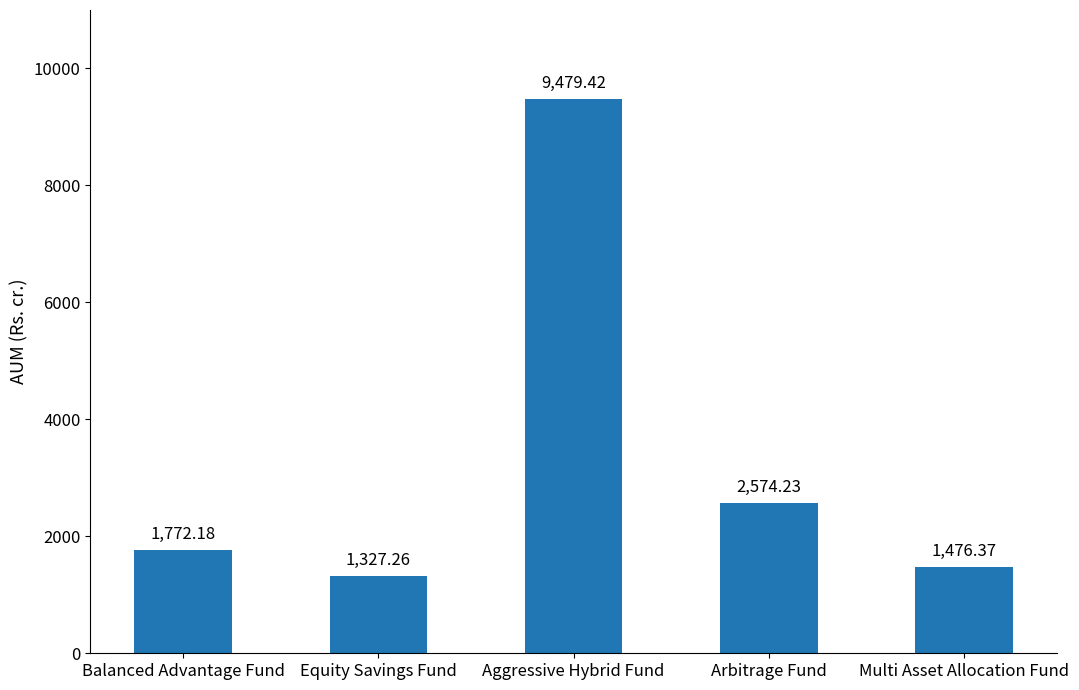

The chart shows a value of 1327.3 at Equity Savings Fund. True or false?

True